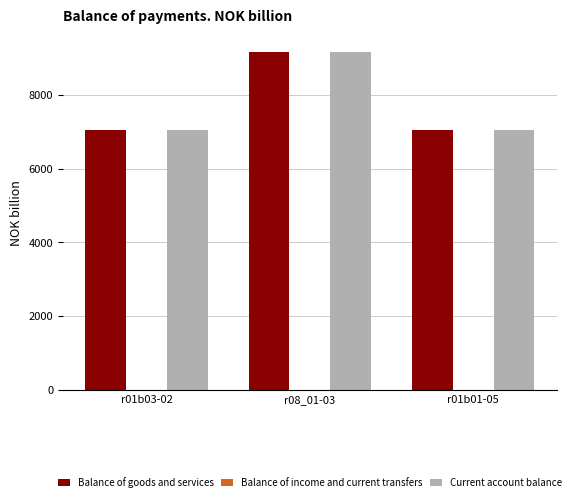

At which category is the sum across all series the highest?

r08_01-03